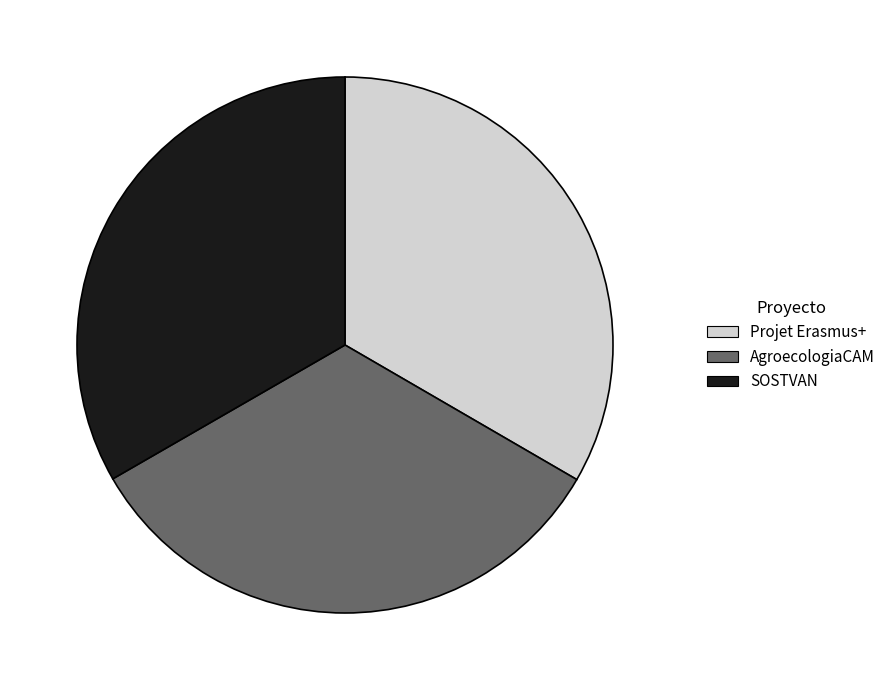

Do Projet Erasmus+ and AgroecologiaCAM together represent more than half of the pie?

Yes